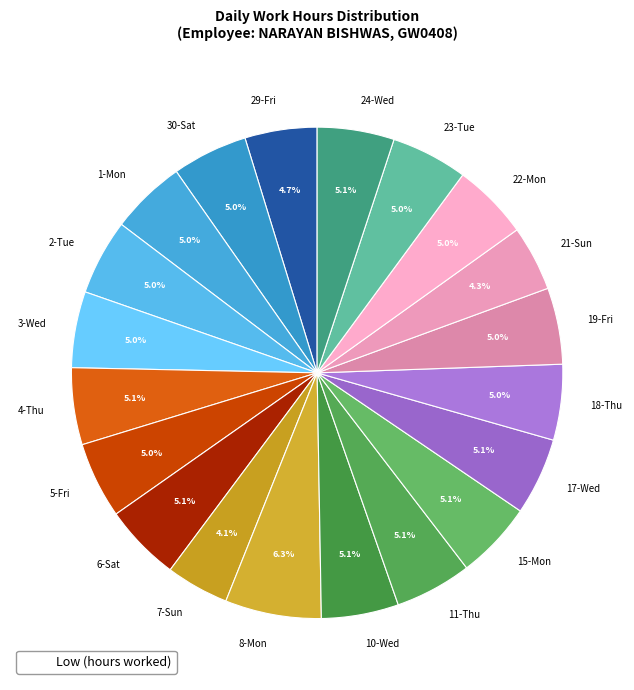

To the nearest percent, what portion does 6-Sat represent?

5%